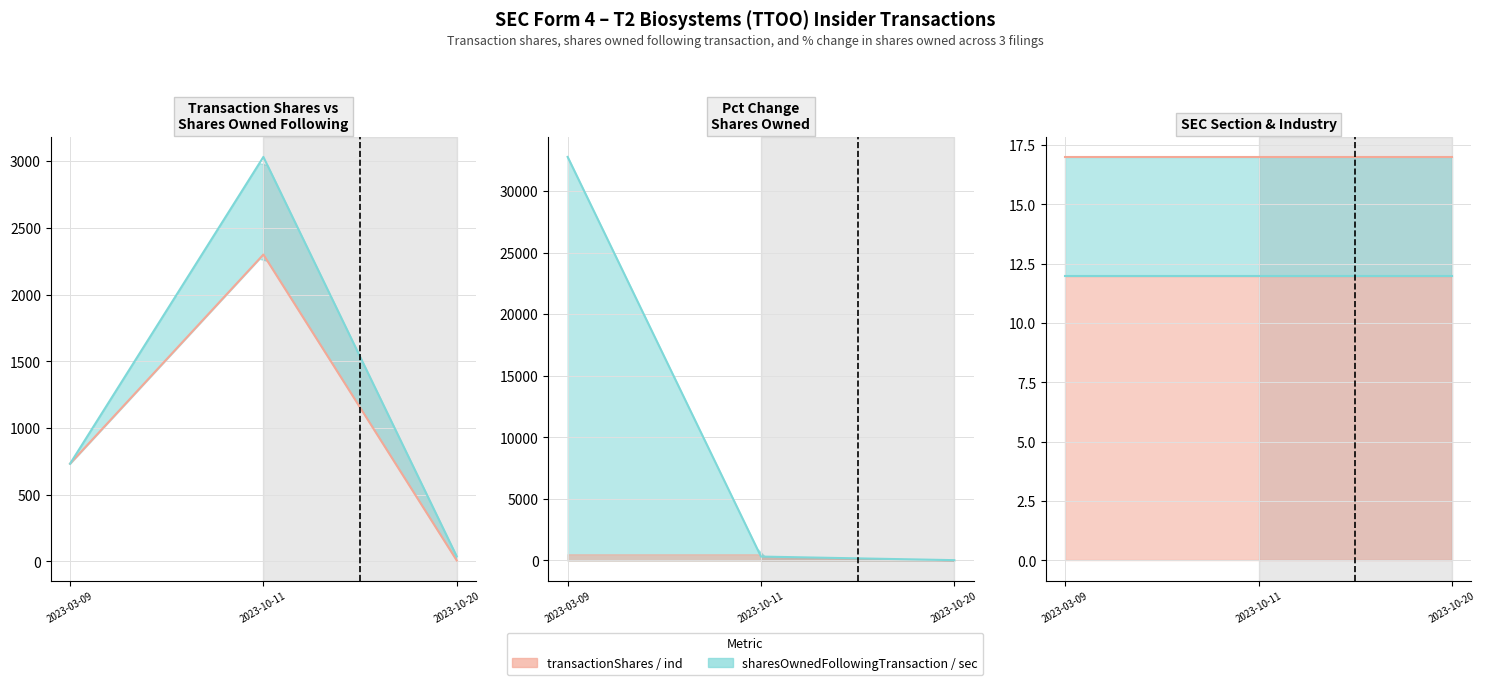

What is the spread (max minus min) of values at 2023-10-20?

30